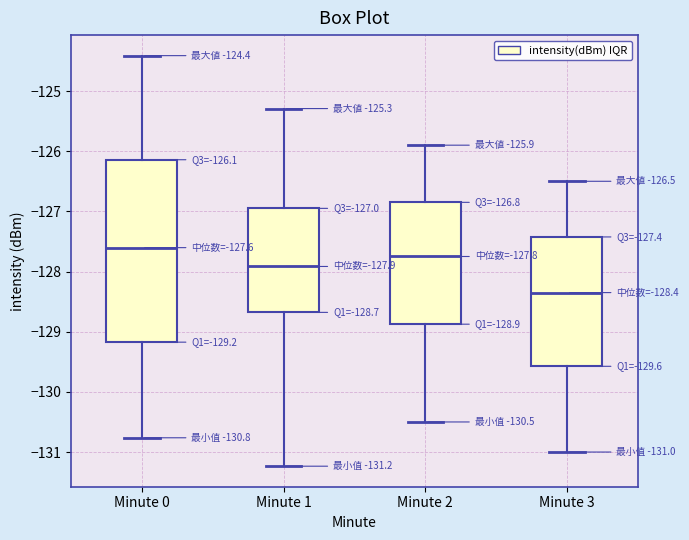

Which box is the tallest, from its lower edge to its upper edge?

Minute 0